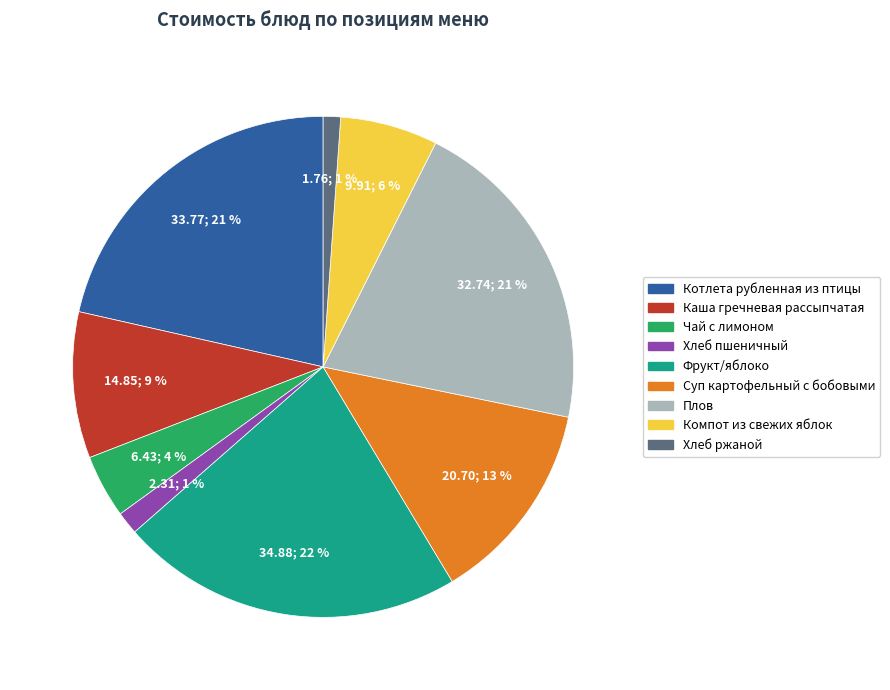

Does any single category account for the majority?

No